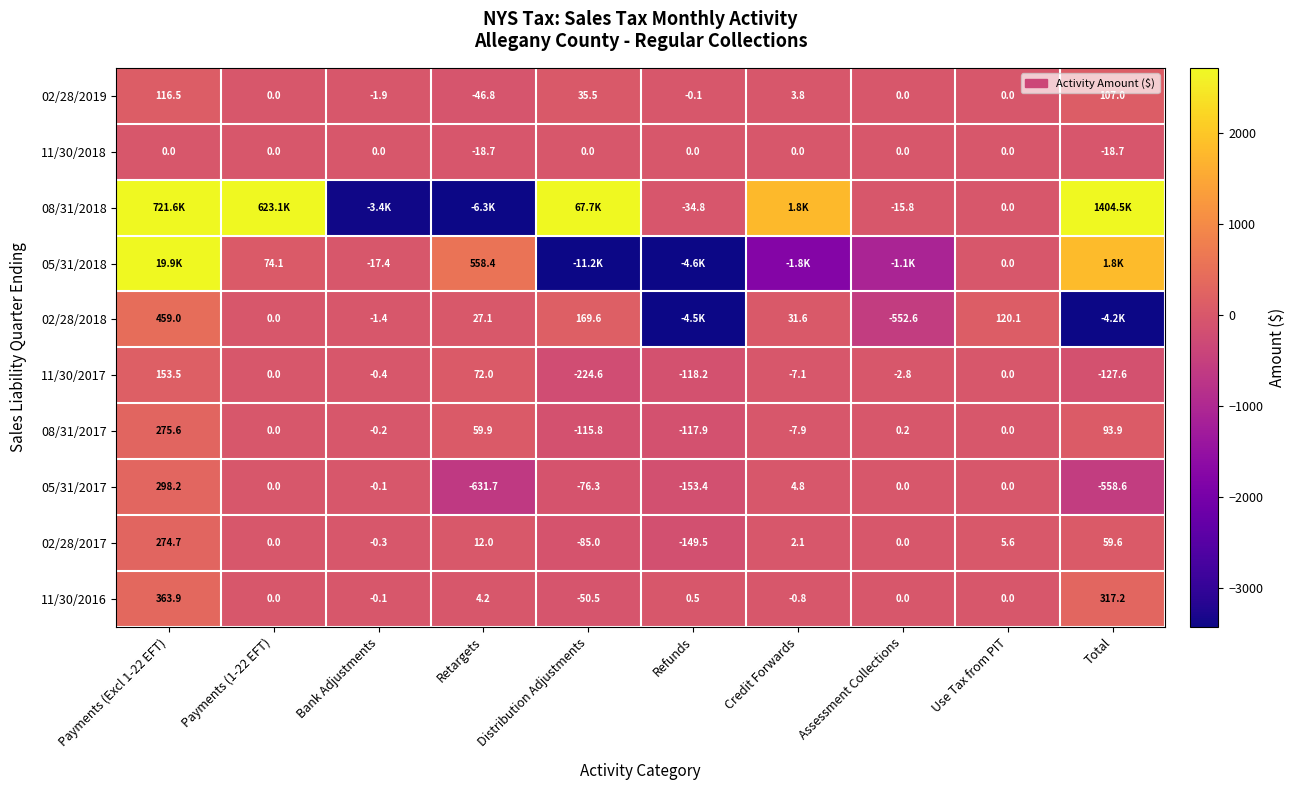

Where is 08/31/2017 nearest to the value 78?

Total